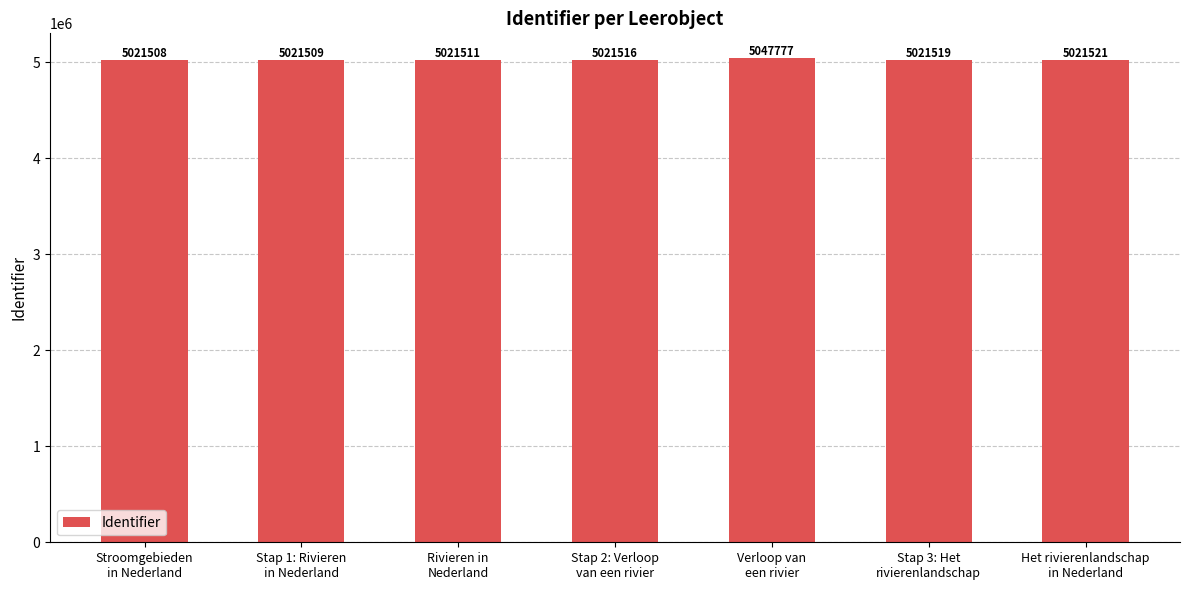

List the labels in order of value, largest first.

Verloop van
een rivier, Het rivierenlandschap
in Nederland, Stap 3: Het
rivierenlandschap, Stap 2: Verloop
van een rivier, Rivieren in
Nederland, Stap 1: Rivieren
in Nederland, Stroomgebieden
in Nederland